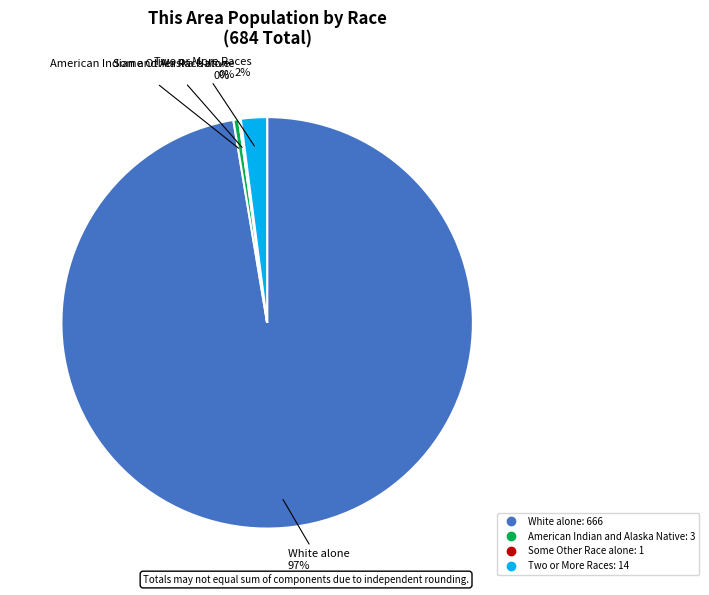

Is there a majority slice in this chart?

Yes